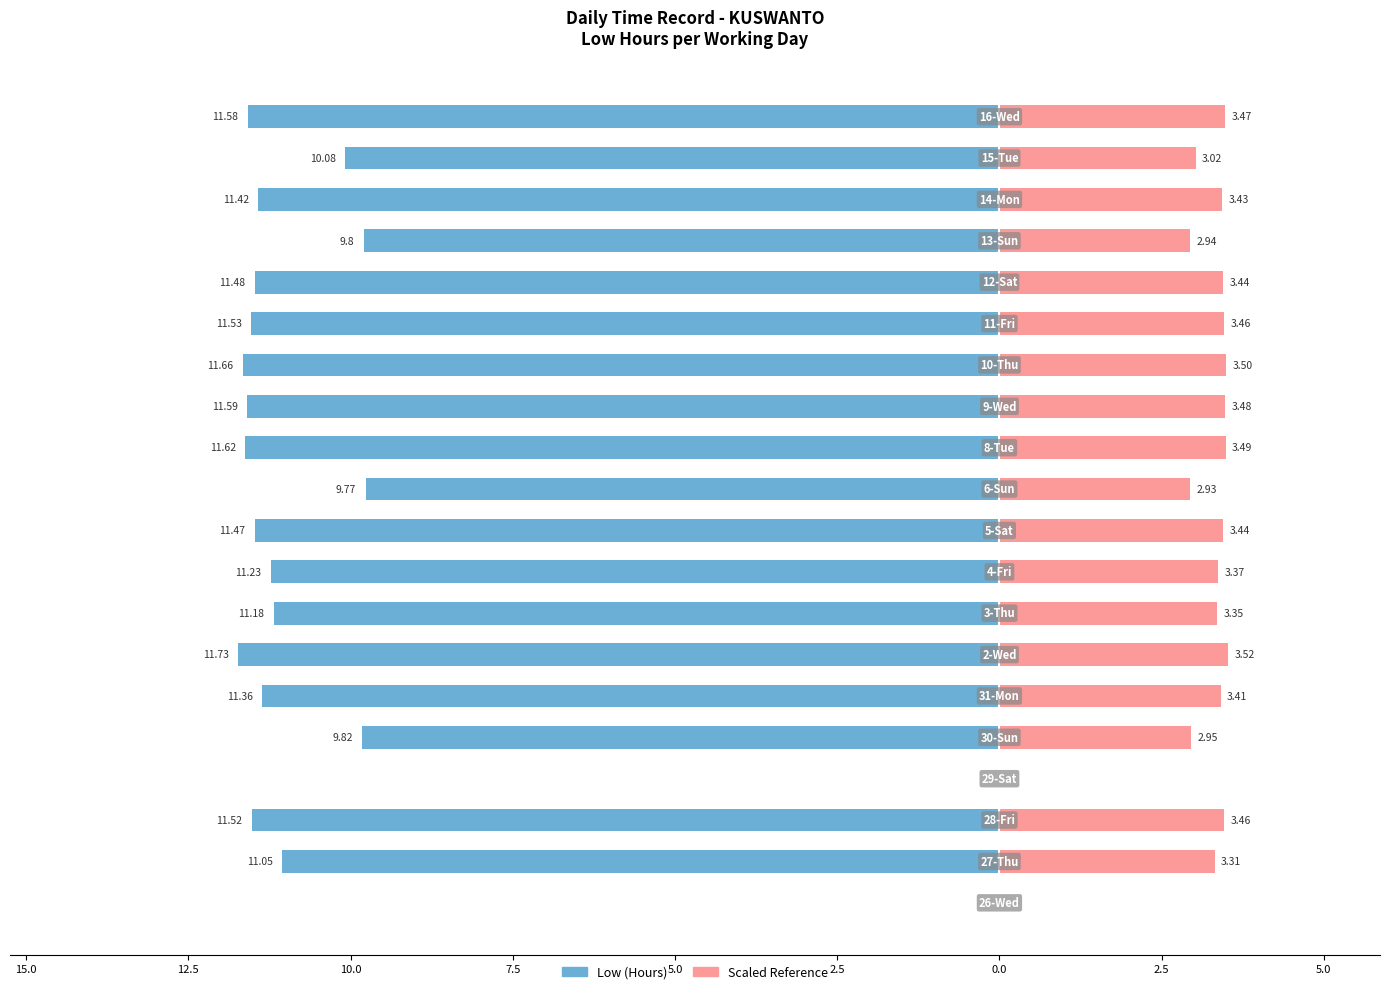

Between 7.5 and 2.5, which is larger?

7.5